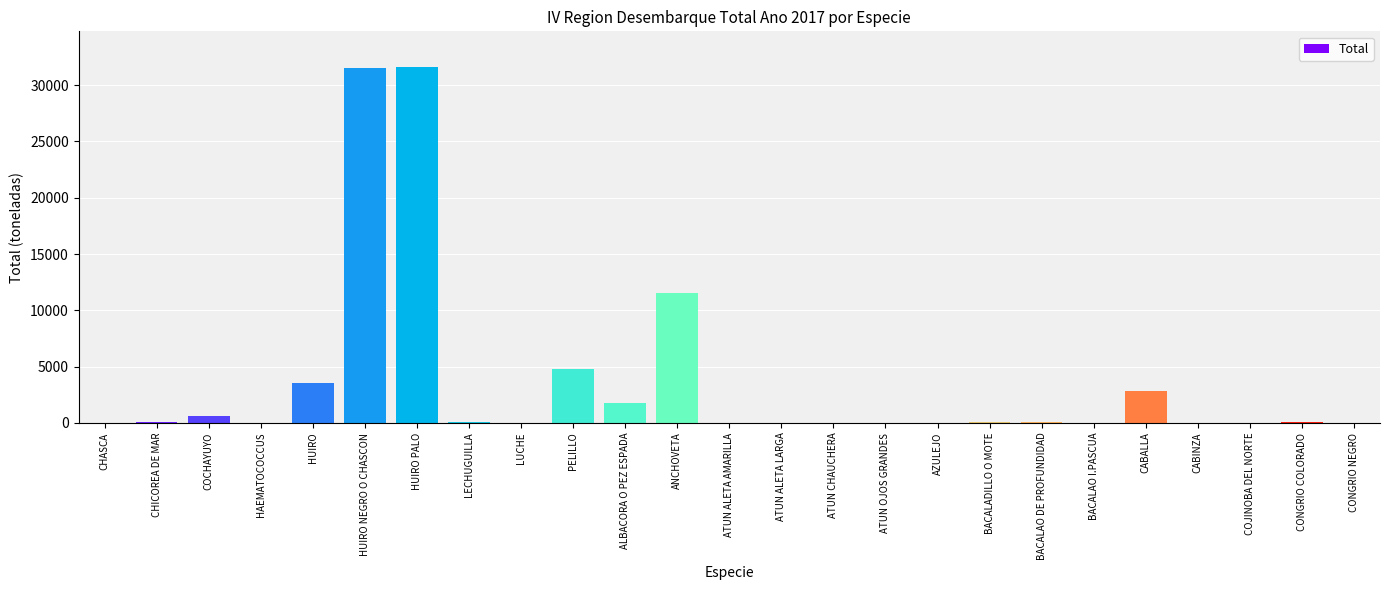

At which label does the data first exceed 33?

CHICOREA DE MAR